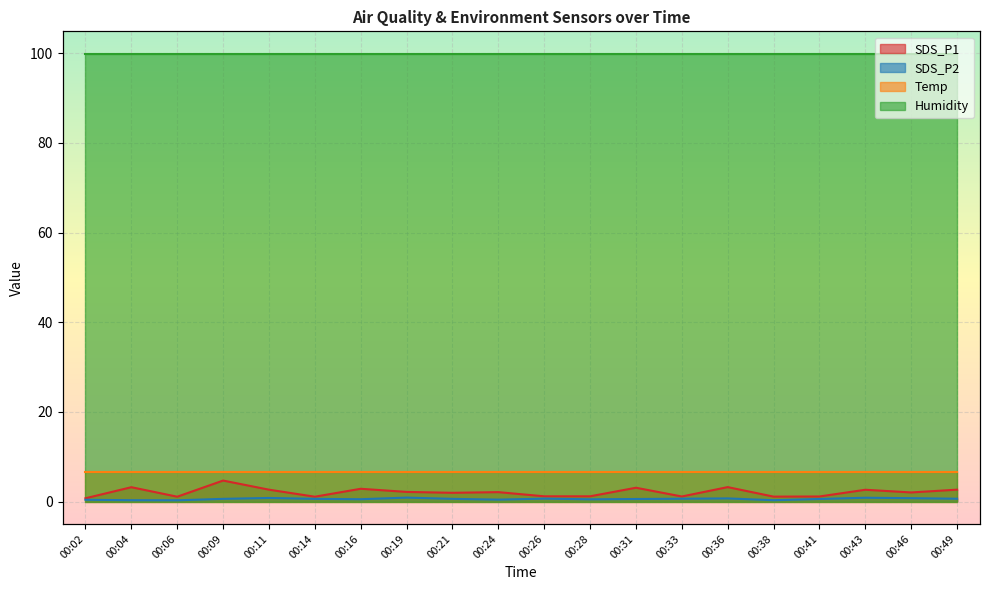

True or false: SDS_P2 has a value of 0.4 at 00:02.

True